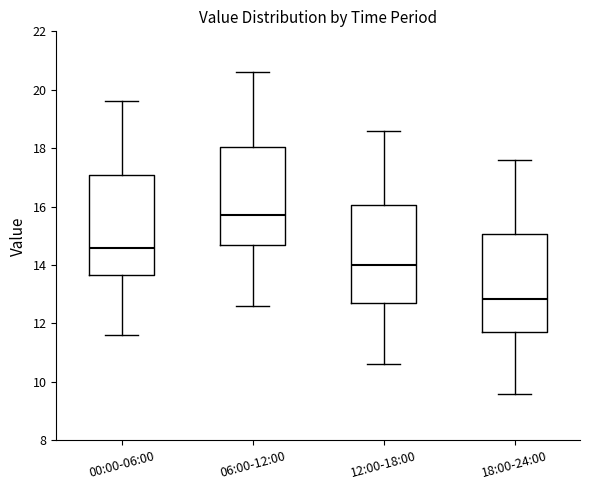

Which box has the highest median line?

06:00-12:00